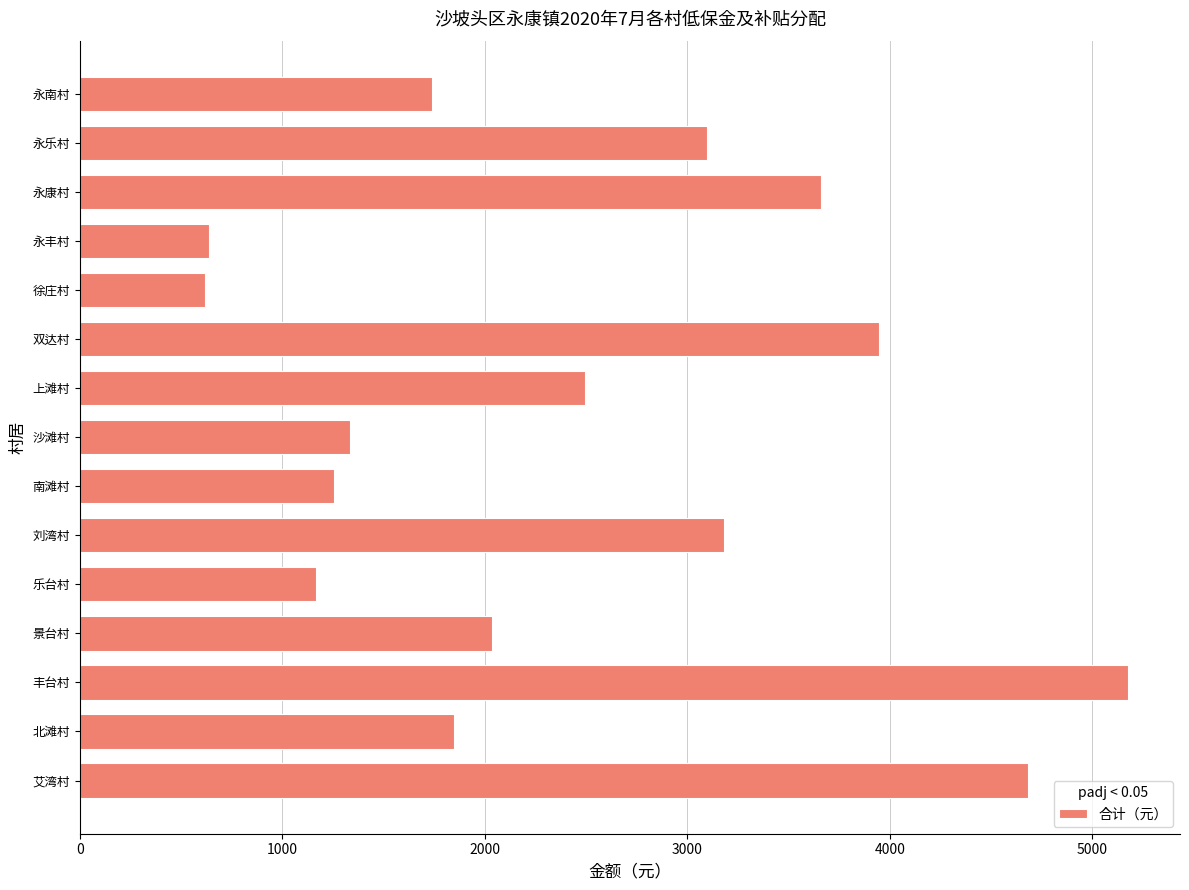

What is the difference between the maximum and second lowest values?

4536